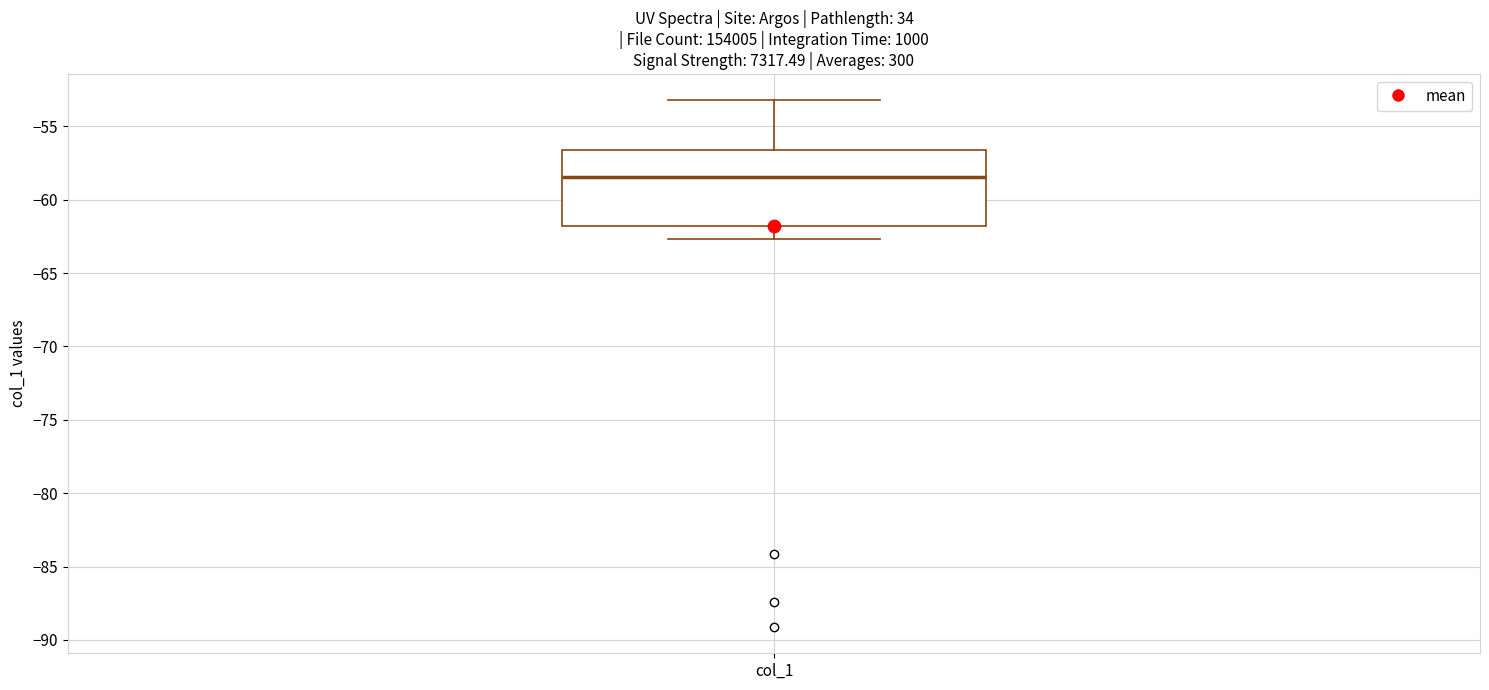

Read this box plot against the y-axis: the position of the median line, the range covered by the box, and the ends of both whiskers. The values are not printed on the chart, so give them approximately, as read against the axis.

median -58.5, box -62.0 to -56.5, whiskers -62.5 to -53.0